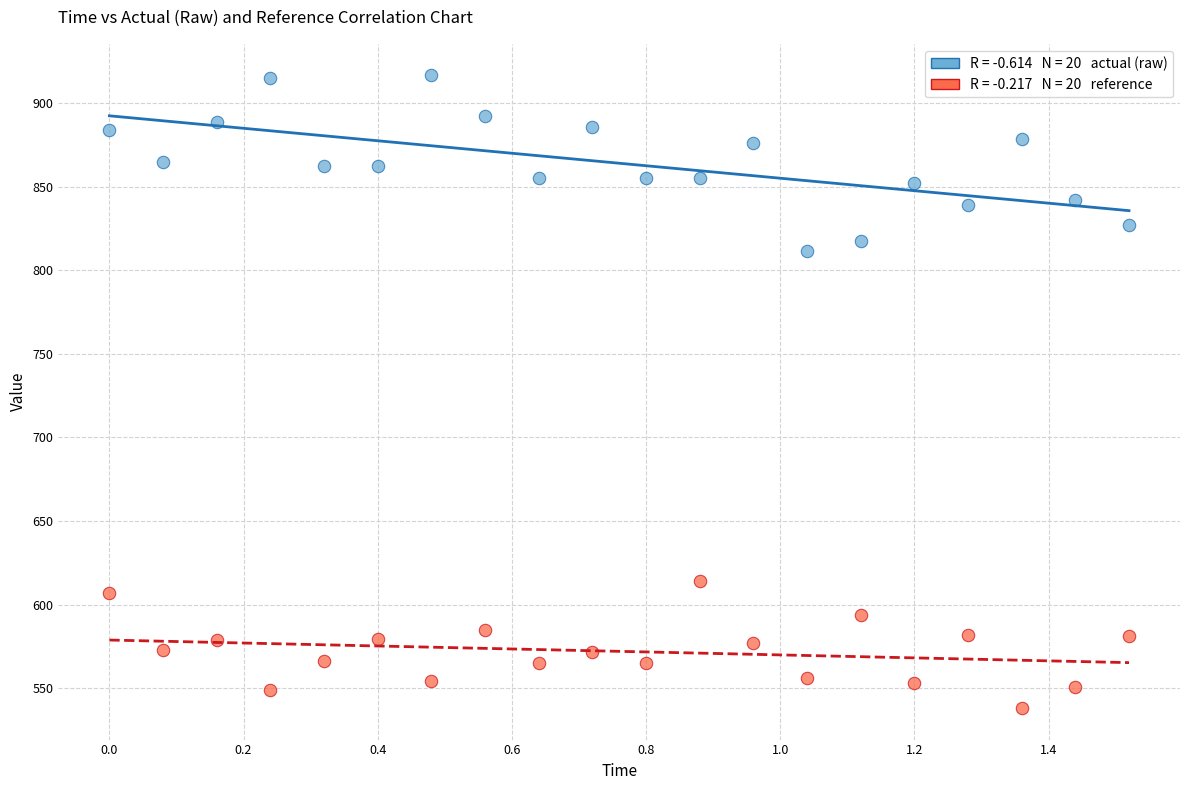

Across all series, what Y value is closest to 727?

811.8